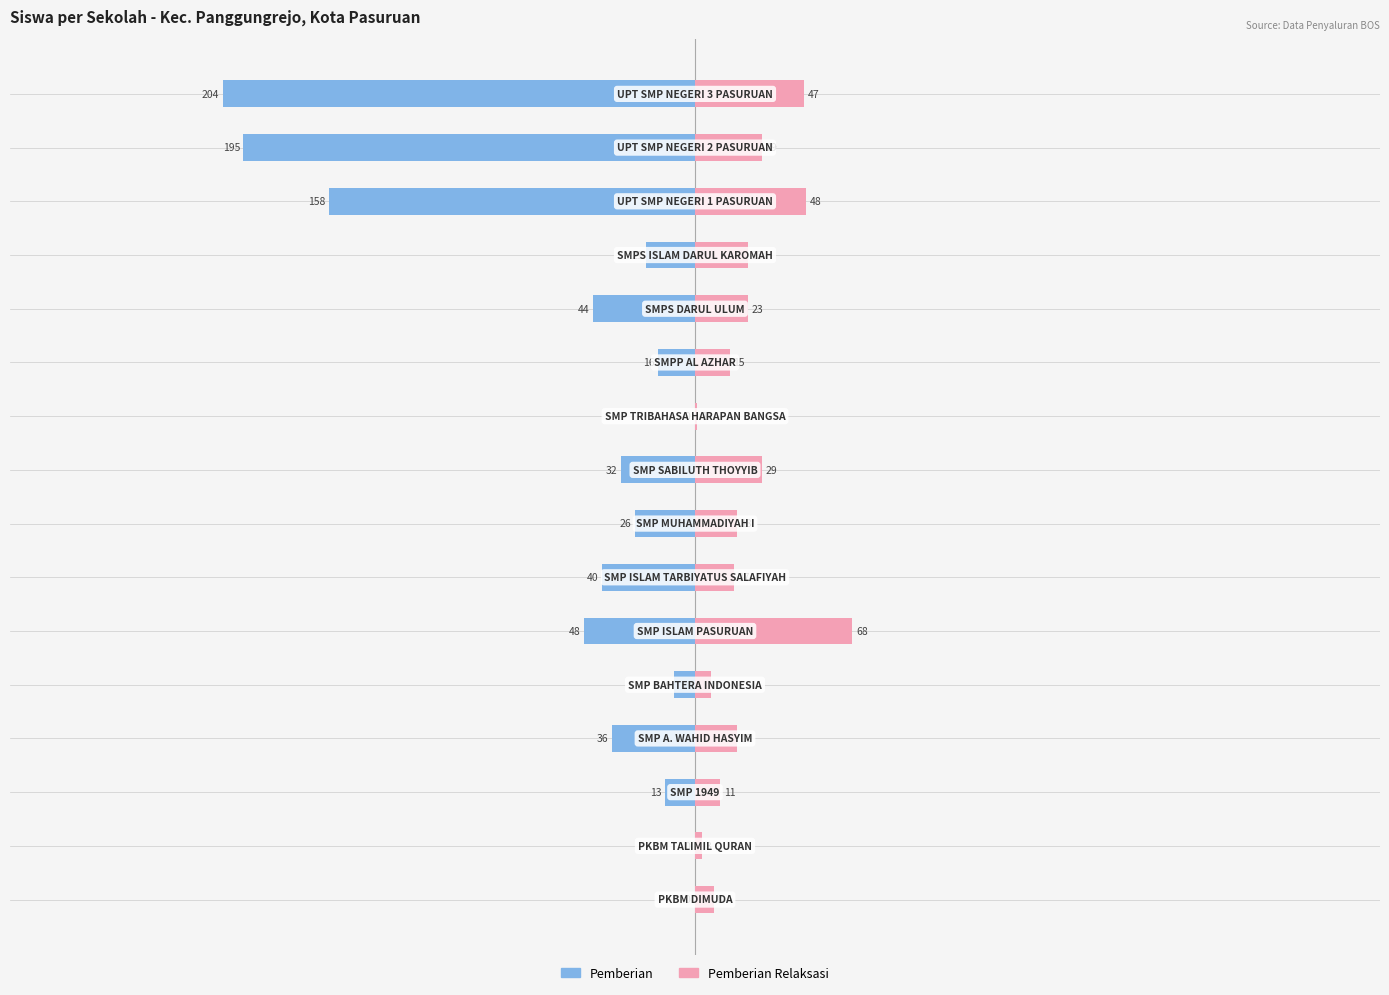

Is it true that Pemberian Relaksasi equals 84 at 15?

False